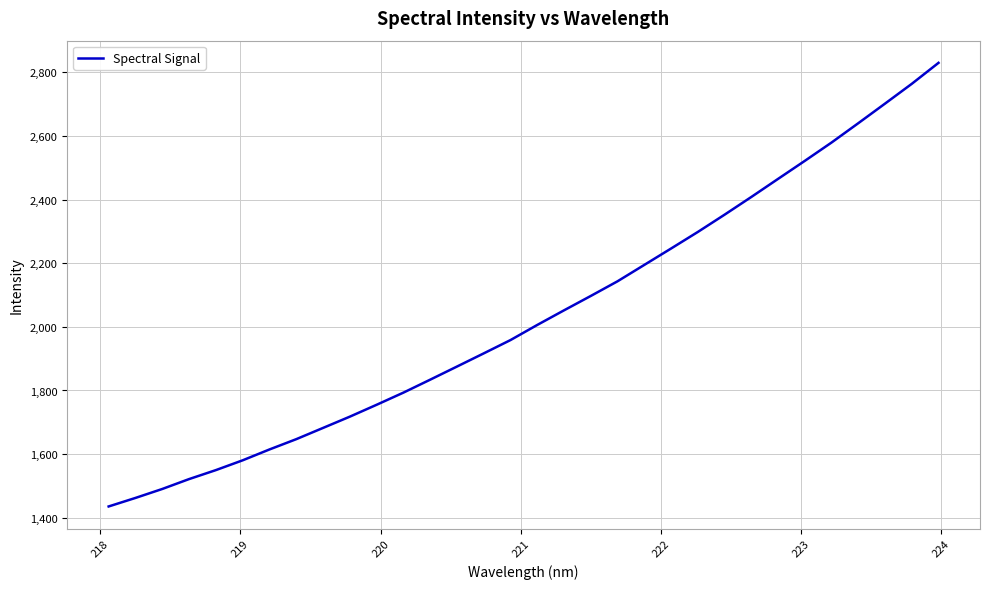

What is the greatest value displayed?

2829.8